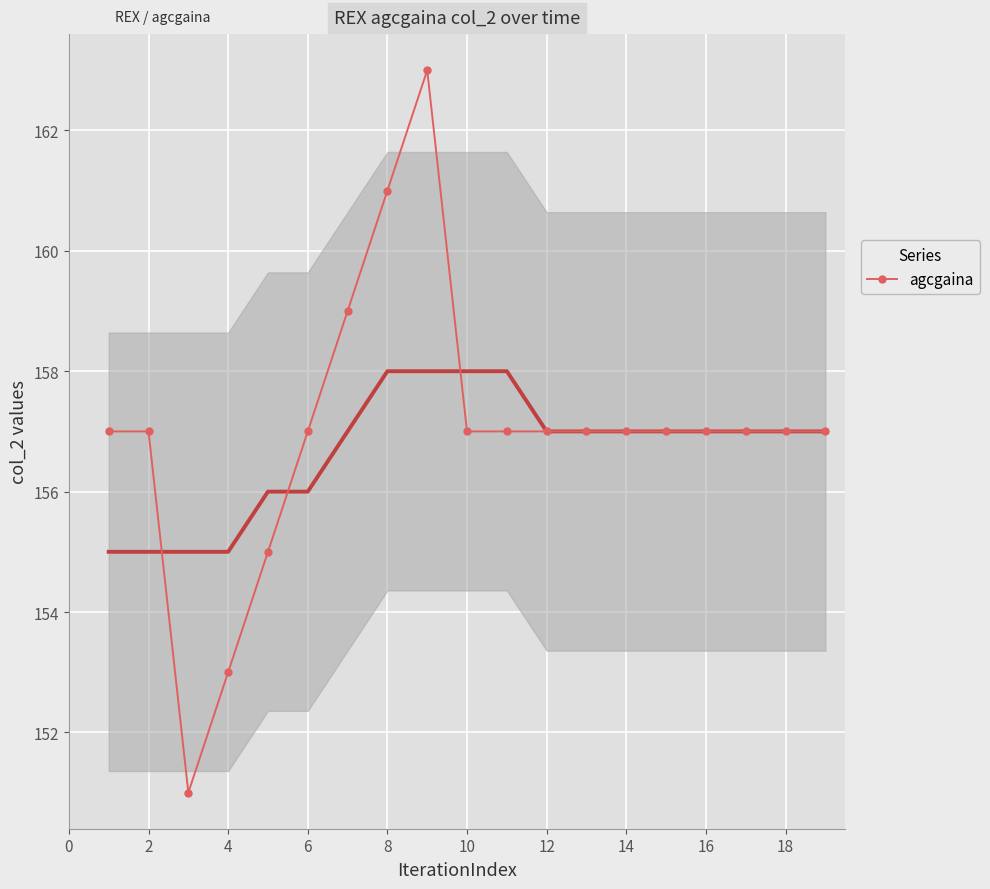

Is it true that agcgaina equals 157 at 2?

True